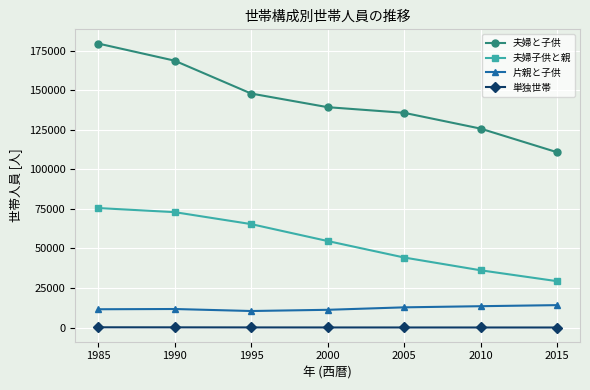

How many data points in 単独世帯 are less than 84?

3